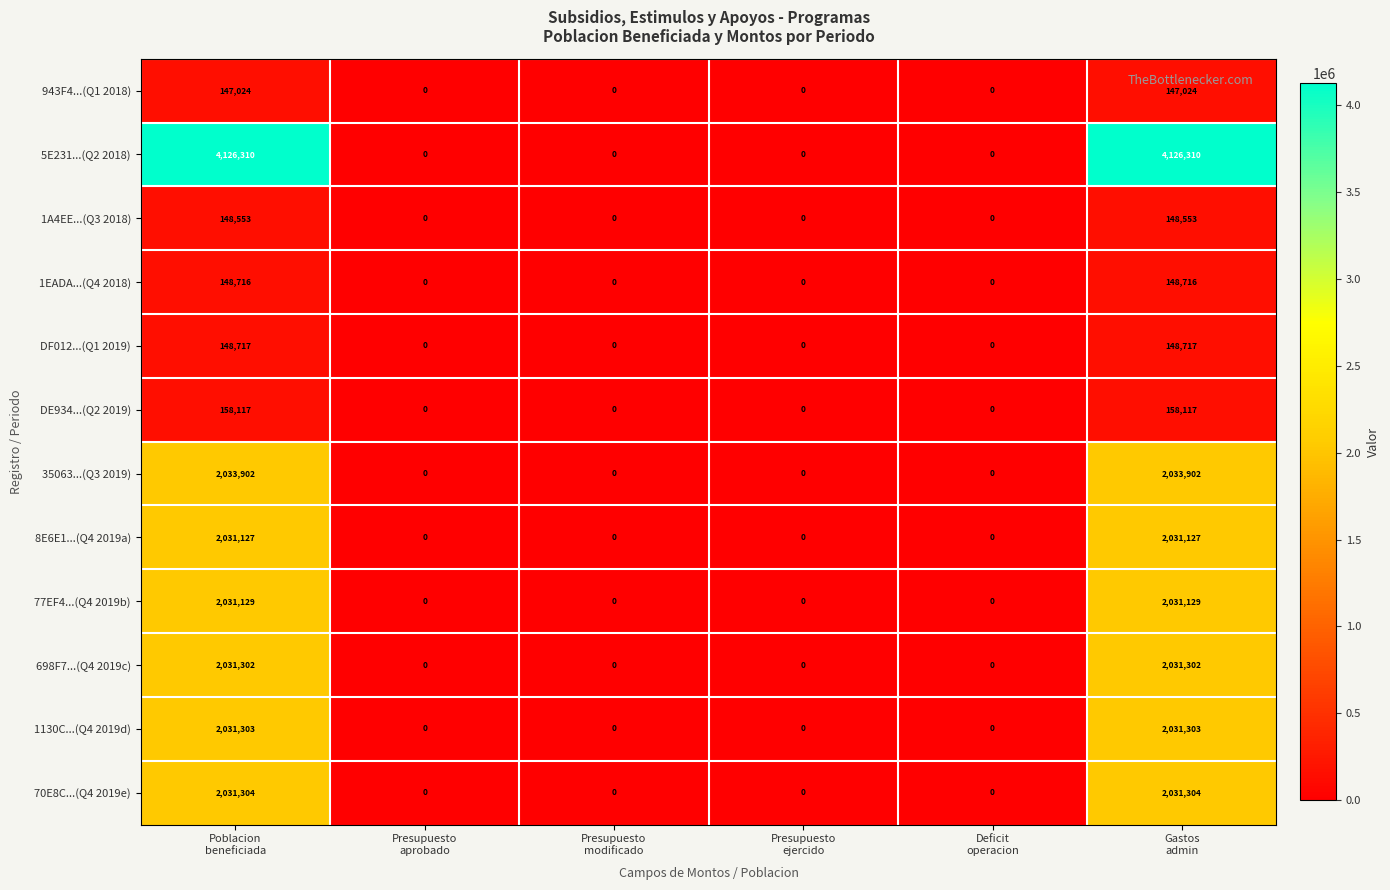

What is the total value across all series at Poblacion
beneficiada?

17067504